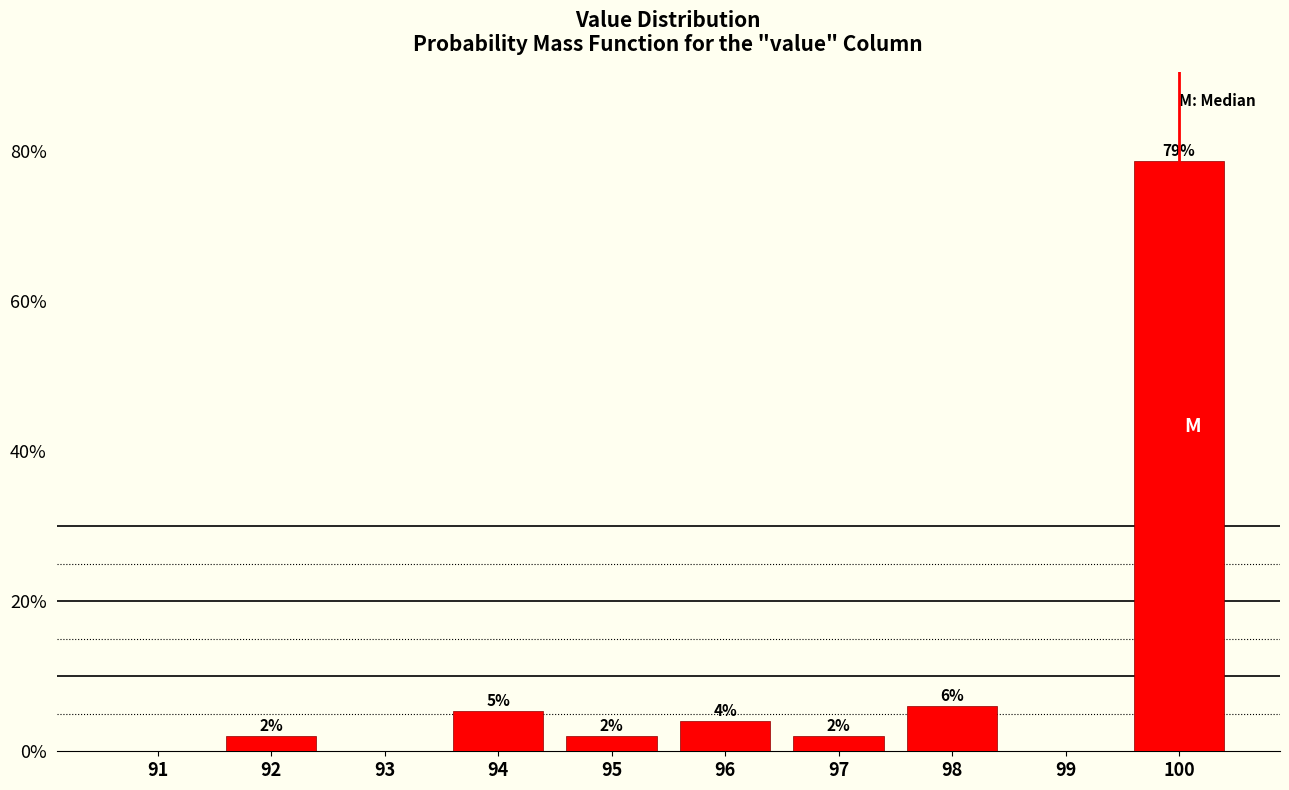

Which range on the x-axis has the tallest bar?

99.5 to 100.5